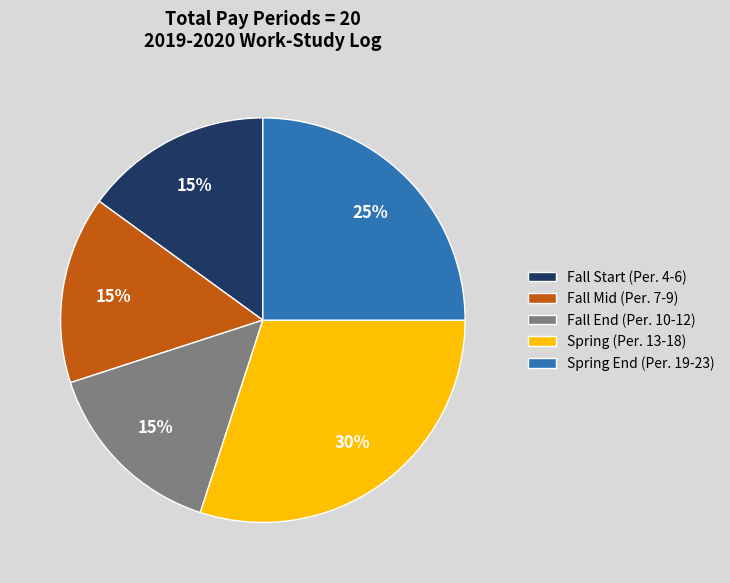

Is the sum of Fall Start (Per. 4-6) and Spring End (Per. 19-23) greater than half?

No